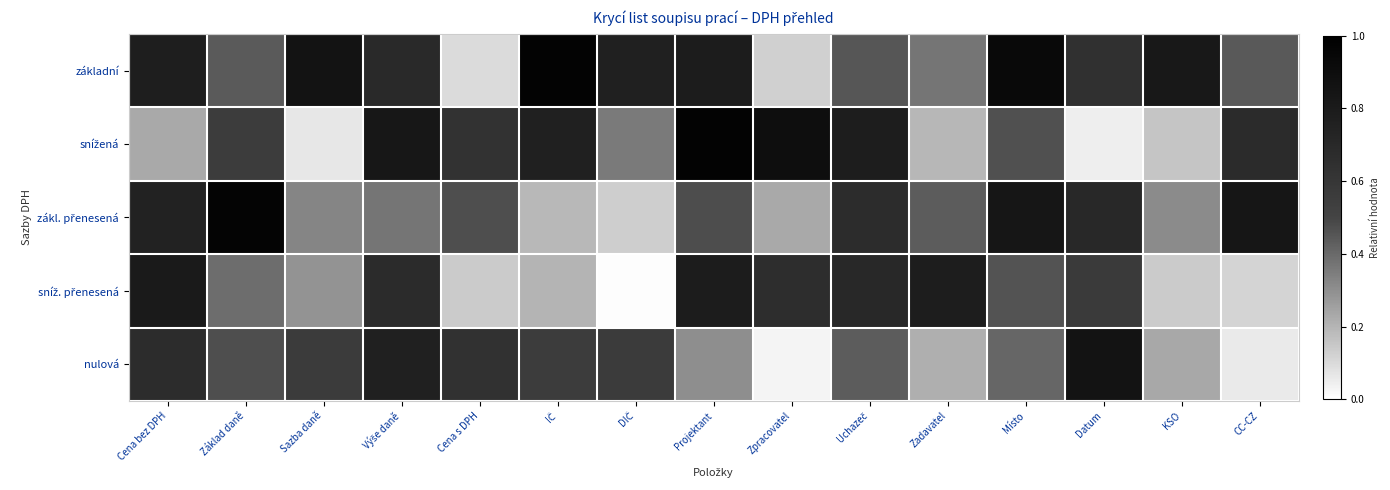

Between Základ daně and Místo, which series saw the biggest shift?

základní